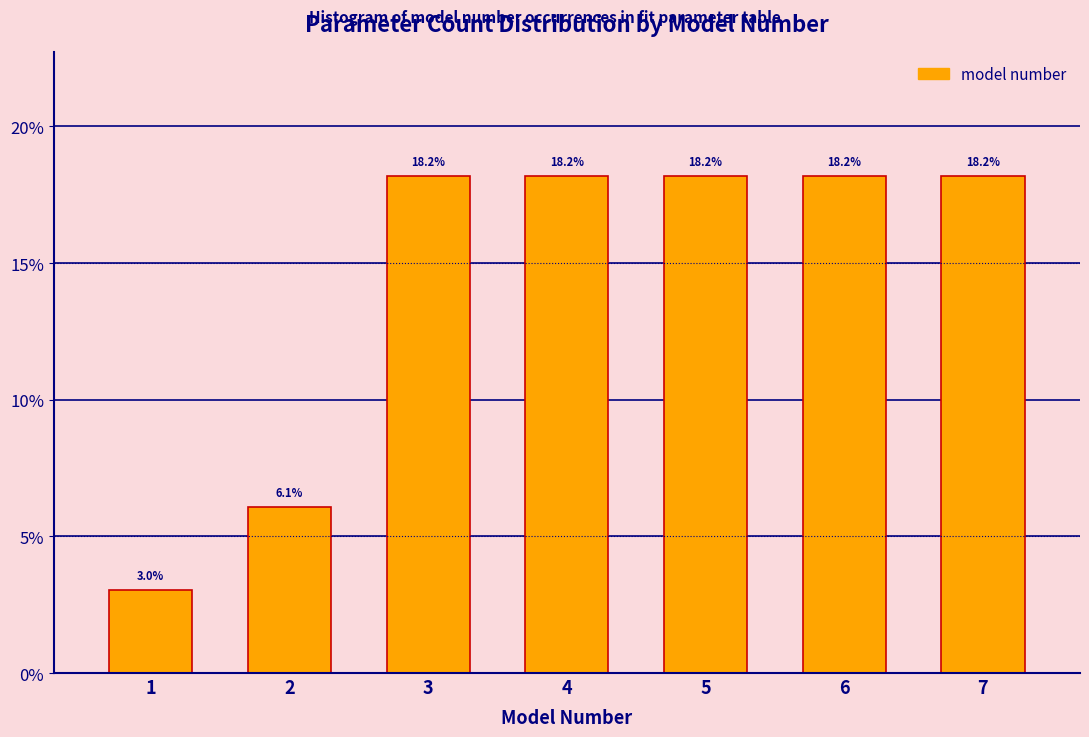

Reading left to right, list all the values displayed in this chart.

1=3.0	2=6.1	3=18.2	4=18.2	5=18.2	6=18.2	7=18.2